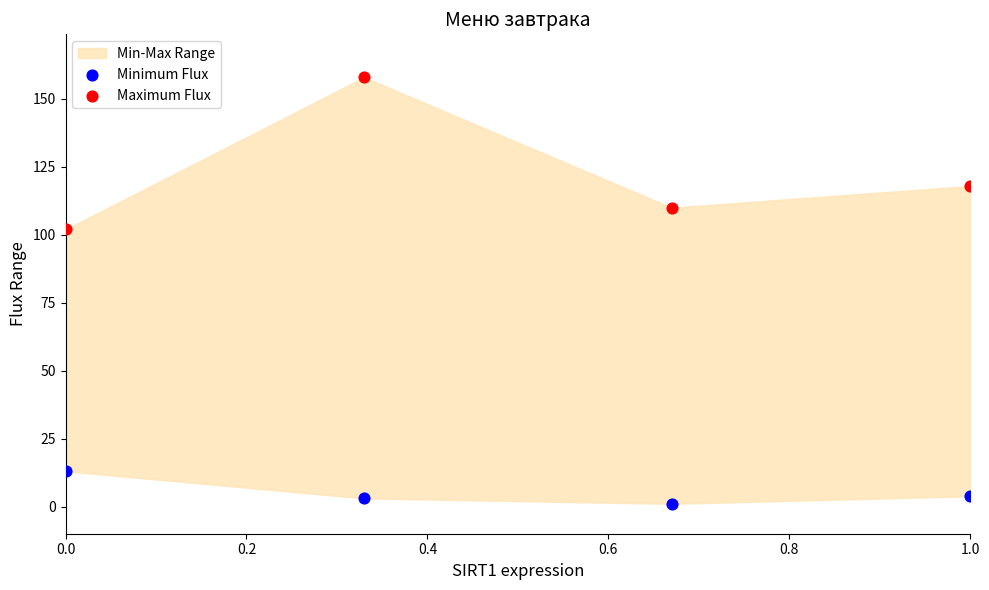

Across all series, what Y value is closest to 79?

102.0